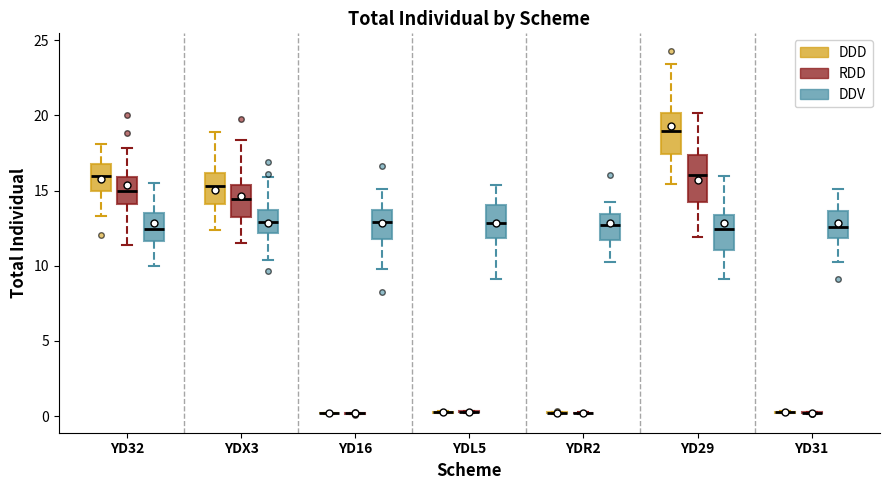

Reading left to right, transcribe this box plot: for each box, give where its median line is, the range the box spans, and where its two whiskers end, as read against the y-axis. The values are not printed on the chart, so give them approximately, as read against the axis.

YD32 (DDD): median 16.0, box 15.0 to 16.5, whiskers 13.5 to 18.0
YD32 (RDD): median 15.0, box 14.0 to 16.0, whiskers 11.5 to 18.0
YD32 (DDV): median 12.5, box 11.5 to 13.5, whiskers 10.0 to 15.5
YDX3 (DDD): median 15.5, box 14.0 to 16.0, whiskers 12.5 to 19.0
YDX3 (RDD): median 14.5, box 13.0 to 15.5, whiskers 11.5 to 18.5
YDX3 (DDV): median 13.0, box 12.0 to 13.5, whiskers 10.5 to 16.0
YD16 (DDD): box collapsed to a line at 0.0, whiskers 0.0 to 0.0
YD16 (RDD): box collapsed to a line at 0.0, whiskers 0.0 to 0.0
YD16 (DDV): median 13.0, box 12.0 to 13.5, whiskers 10.0 to 15.0
YDL5 (DDD): box collapsed to a line at 0.5, whiskers 0.0 to 0.5
YDL5 (RDD): box collapsed to a line at 0.5, whiskers 0.0 to 0.5
YDL5 (DDV): median 13.0, box 12.0 to 14.0, whiskers 9.0 to 15.5
YDR2 (DDD): box collapsed to a line at 0.0, whiskers 0.0 to 0.5
YDR2 (RDD): box collapsed to a line at 0.0, whiskers 0.0 to 0.5
YDR2 (DDV): median 12.5, box 11.5 to 13.5, whiskers 10.0 to 14.5
YD29 (DDD): median 19.0, box 17.5 to 20.0, whiskers 15.5 to 23.5
YD29 (RDD): median 16.0, box 14.5 to 17.5, whiskers 12.0 to 20.0
YD29 (DDV): median 12.5, box 11.0 to 13.5, whiskers 9.0 to 16.0
YD31 (DDD): box collapsed to a line at 0.5, whiskers 0.0 to 0.5
YD31 (RDD): box collapsed to a line at 0.0, whiskers 0.0 to 0.5
YD31 (DDV): median 12.5, box 12.0 to 13.5, whiskers 10.0 to 15.0